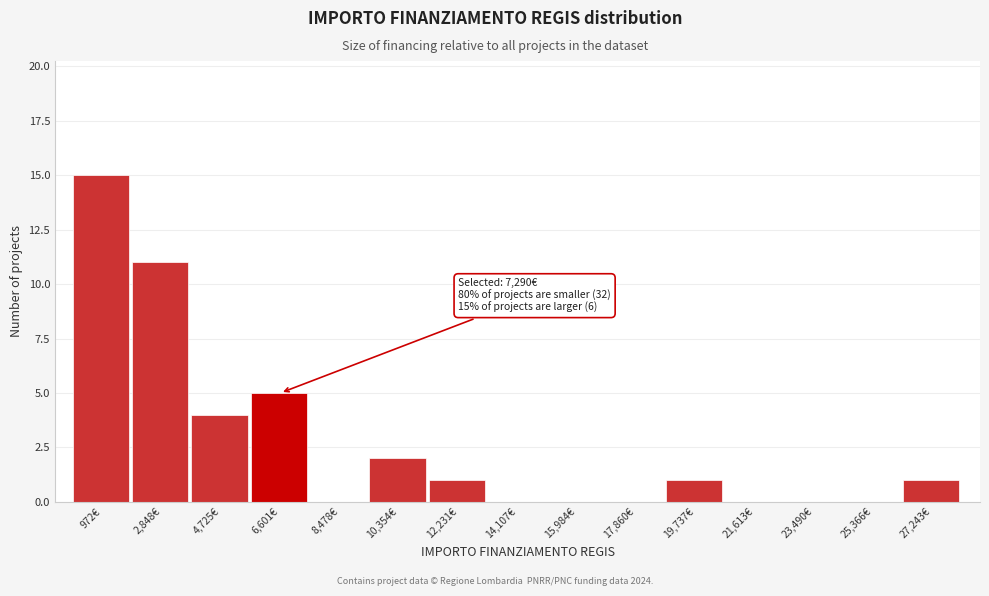

Reading left to right, what are all the values shown in this chart?

972€=15	2,848€=11	4,725€=4	6,601€=5	8,478€=0	10,354€=2	12,231€=1	14,107€=0	15,984€=0	17,860€=0	19,737€=1	21,613€=0	23,490€=0	25,366€=0	27,243€=1